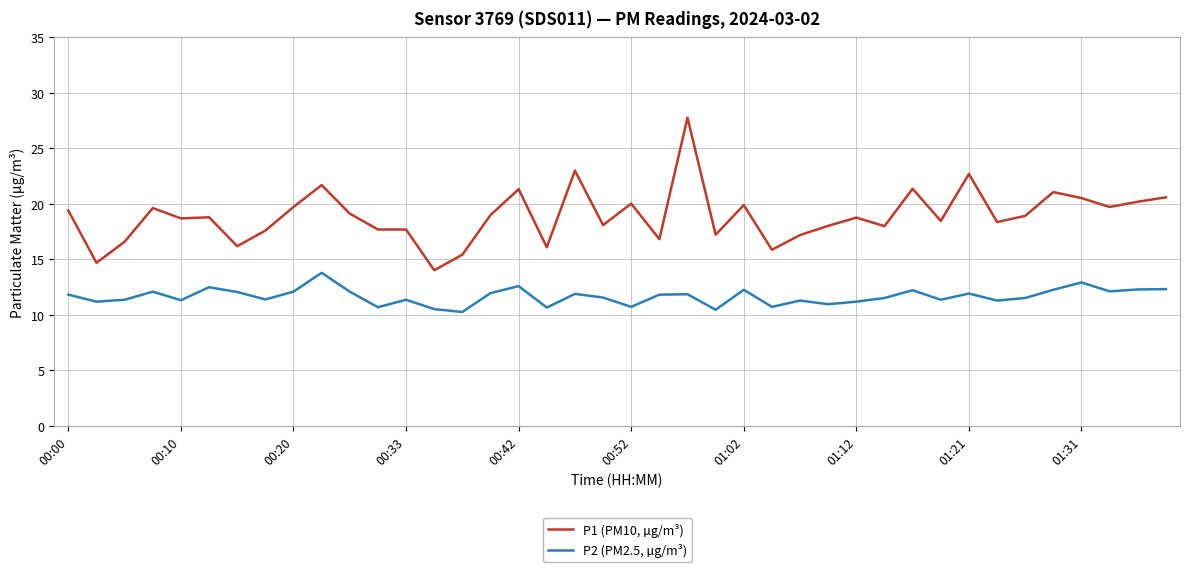

List the series in order of their peak value, lowest first.

P2 (PM2.5, µg/m³), P1 (PM10, µg/m³)